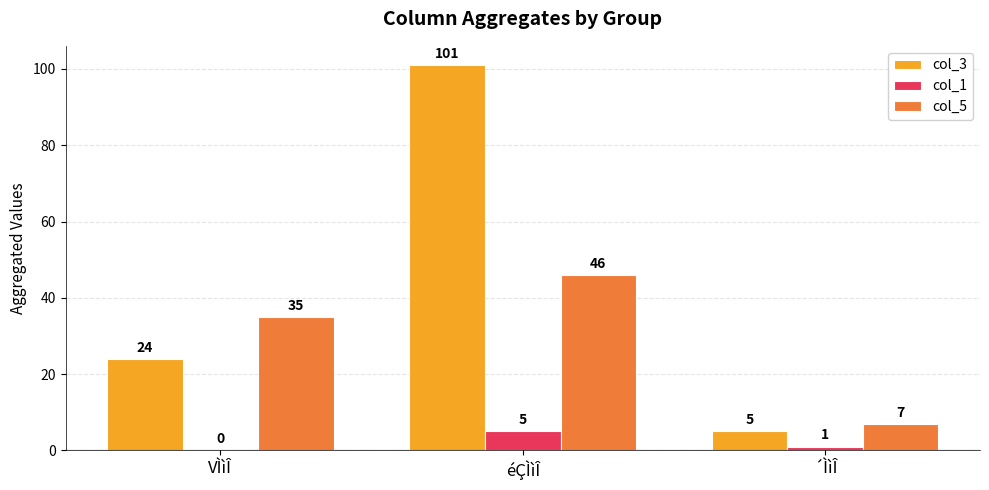

Reading left to right, transcribe all the data shown in this chart.

col_3: VÌìÎ=24	éÇÌìÎ=101	´ÌìÎ=5
col_1: VÌìÎ=0	éÇÌìÎ=5	´ÌìÎ=1
col_5: VÌìÎ=35	éÇÌìÎ=46	´ÌìÎ=7